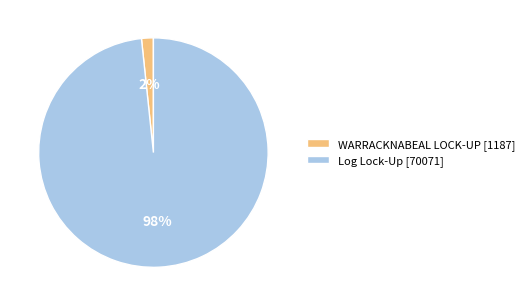

Does Log Lock-Up account for over 50% of the chart?

Yes